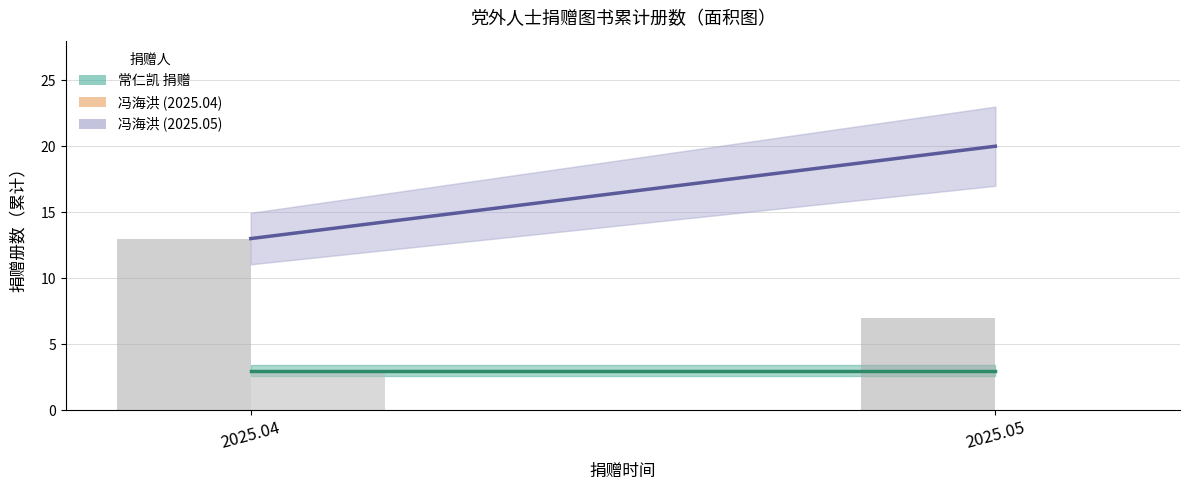

How many groups of bars are there?

2